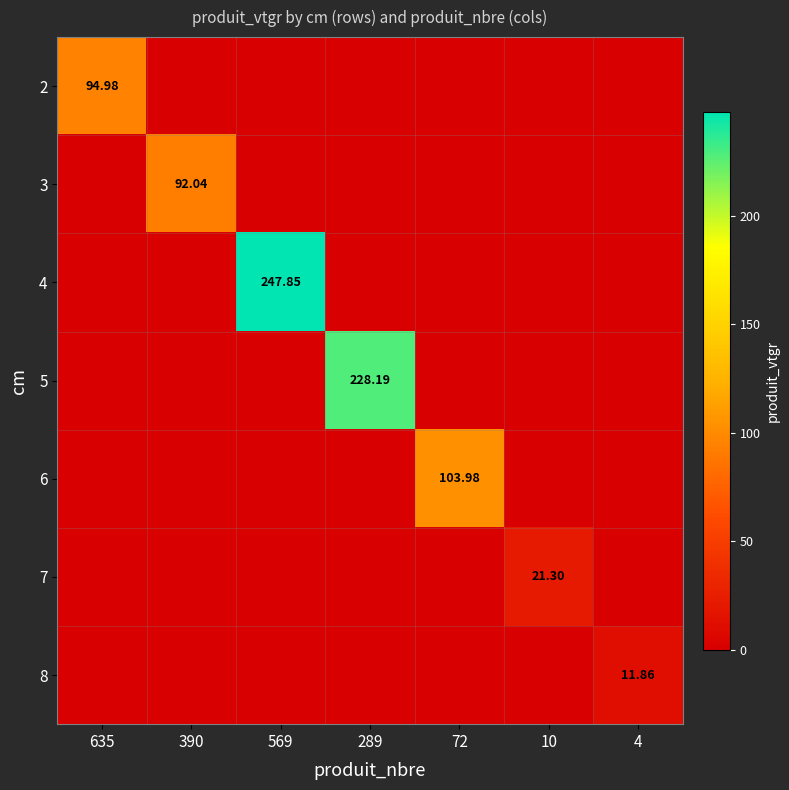

List the labels in order of 3 value, largest first.

390, 635, 569, 289, 72, 10, 4